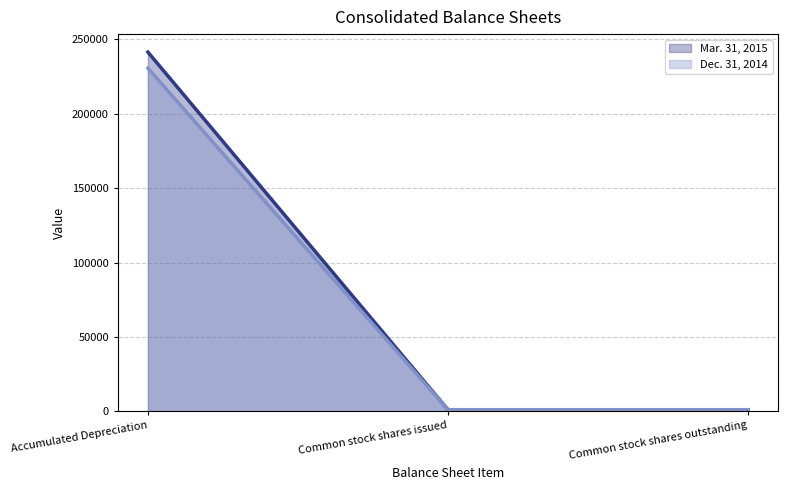

At Common stock shares outstanding, list the series in order from largest to smallest.

Mar. 31, 2015 (line), Dec. 31, 2014 (line)